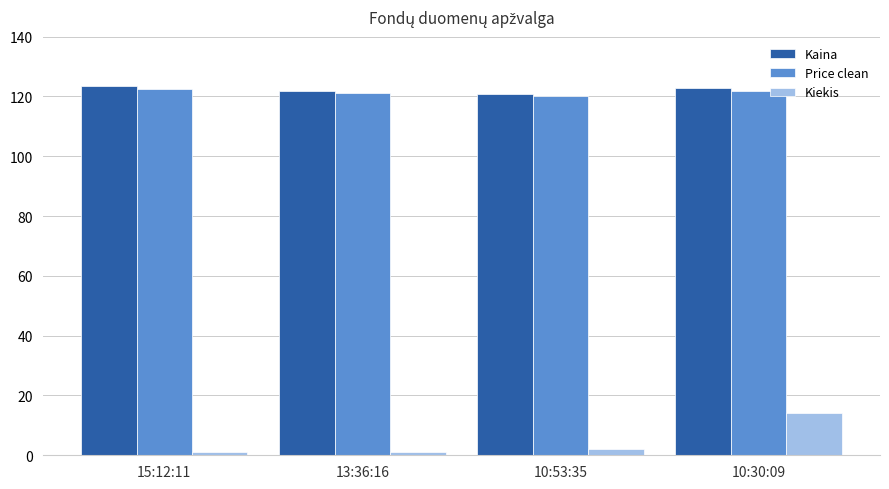

What is the sum of the Kaina values at 13:36:16 and 10:30:09?

244.6